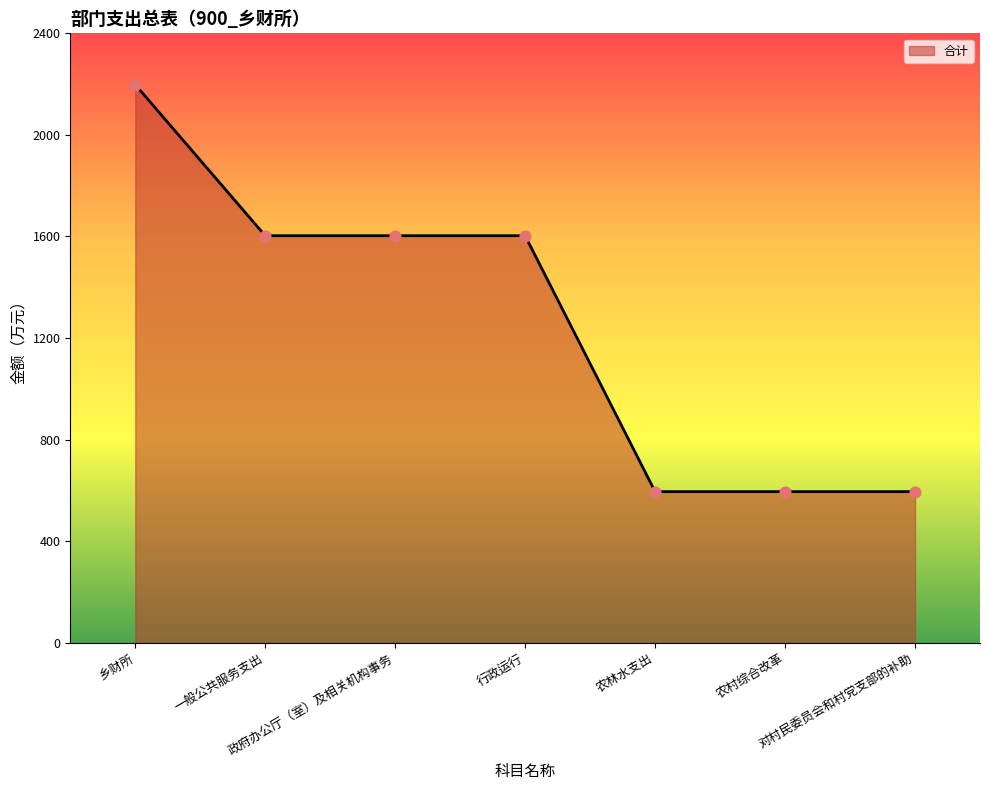

Between 对村民委员会和村党支部的补助 and 行政运行, which is larger?

行政运行